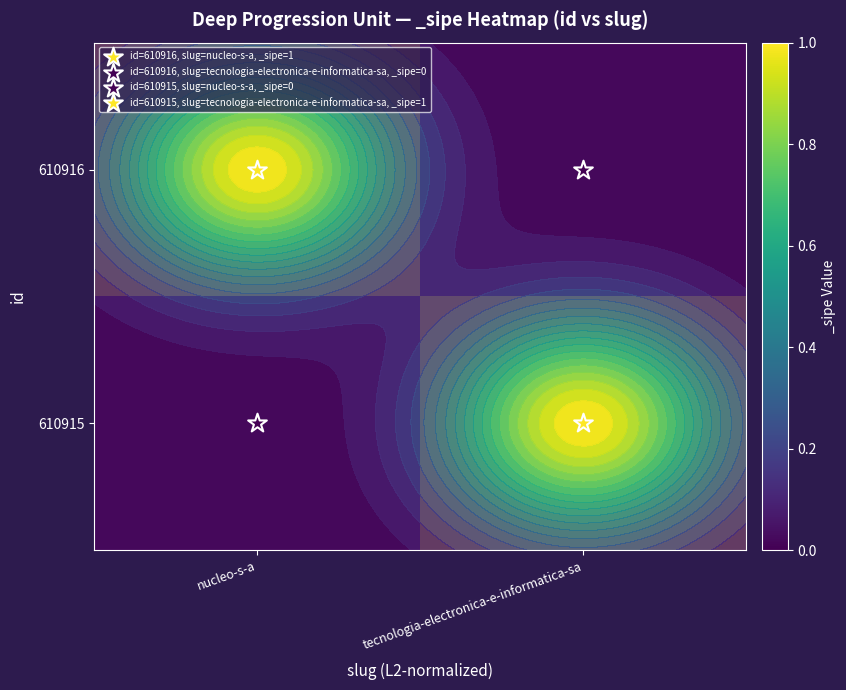

Rank the series at tecnologia-electronica-e-informatica-sa from lowest to highest value.

610916, 610915